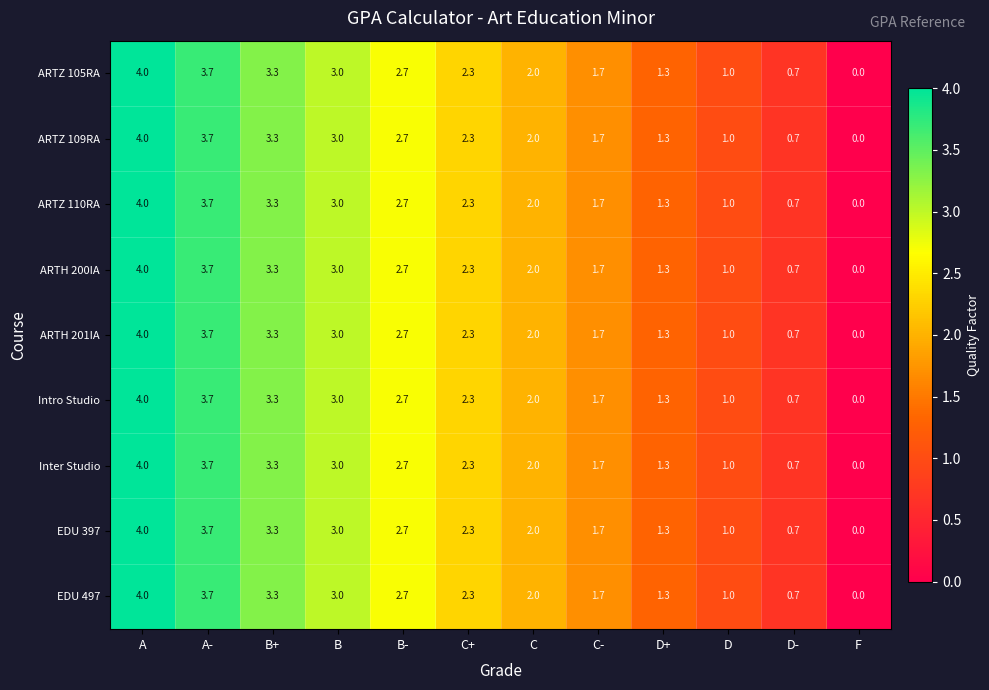

True or false: Inter Studio has a value of 4.0 at A.

True